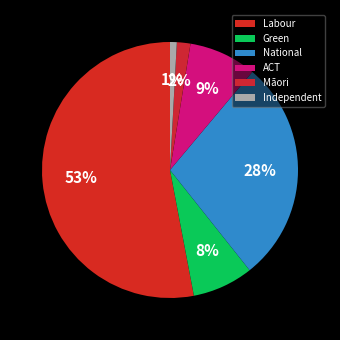

Does Labour account for over 50% of the chart?

Yes